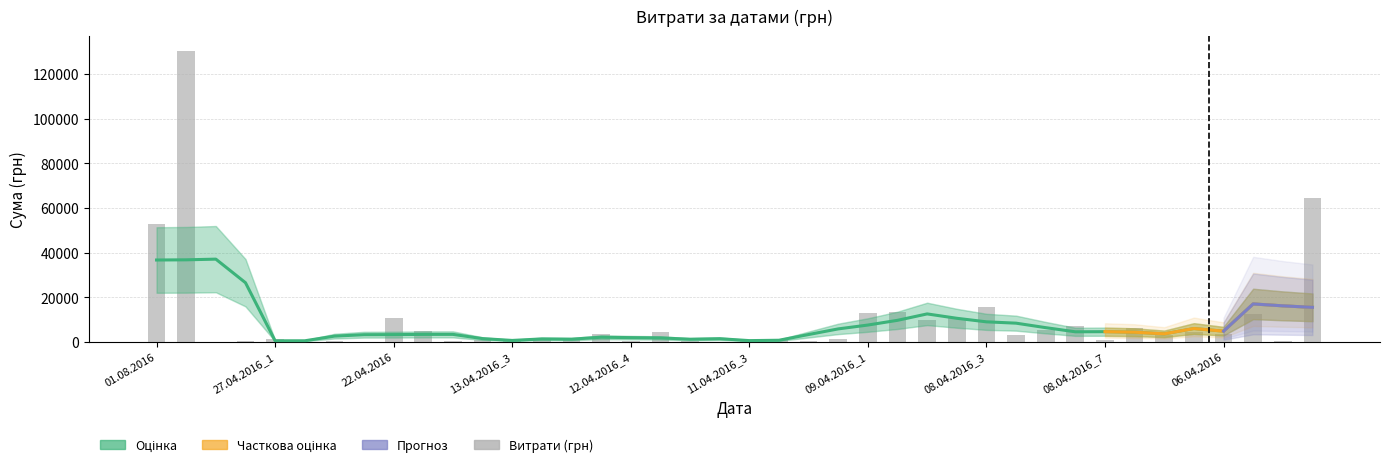

What is the minimum value shown in the chart?

22.5